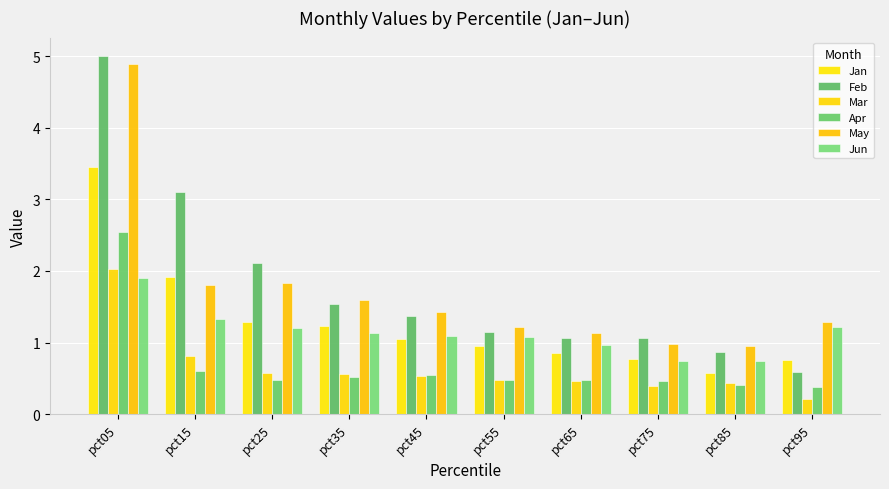

How many values in the Feb series exceed 1?

8